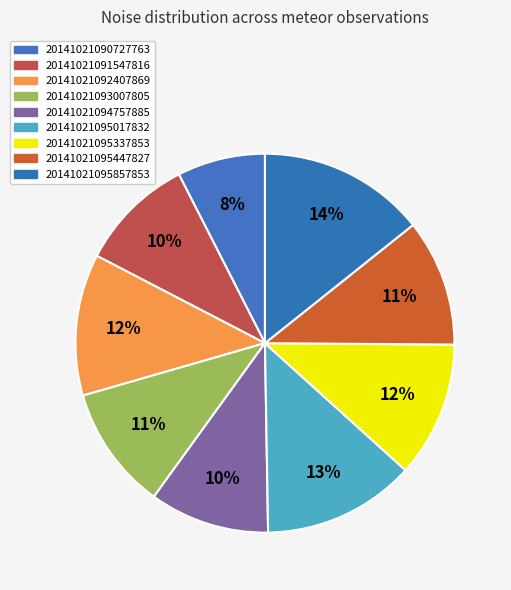

To the nearest percent, what percentage of the pie is 20141021095337853?

12%